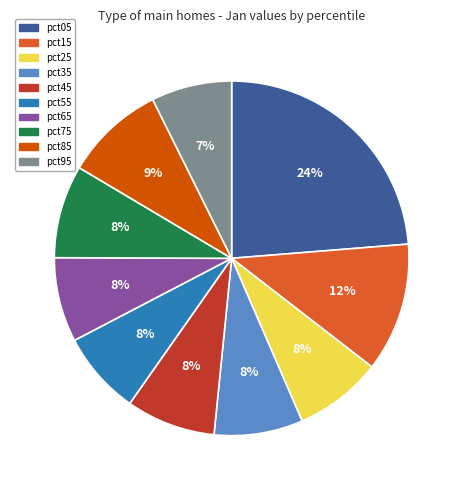

What is the ratio of the value at pct65 to the value at pct05?

0.3